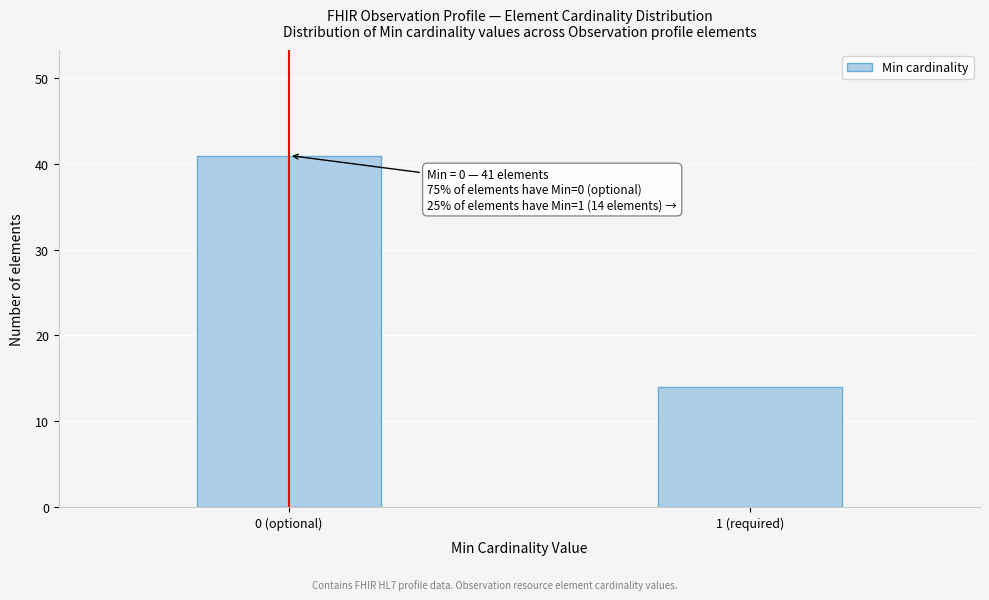

Reading right to left, what are all the values shown in this chart?

14	41